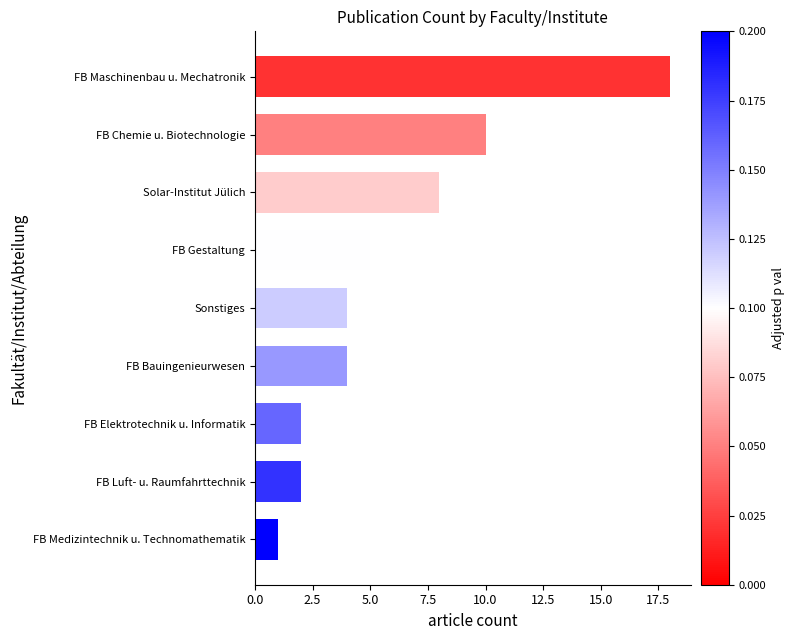

What is the change in value from FB Luft- u. Raumfahrttechnik to Solar-Institut Jülich?

+6